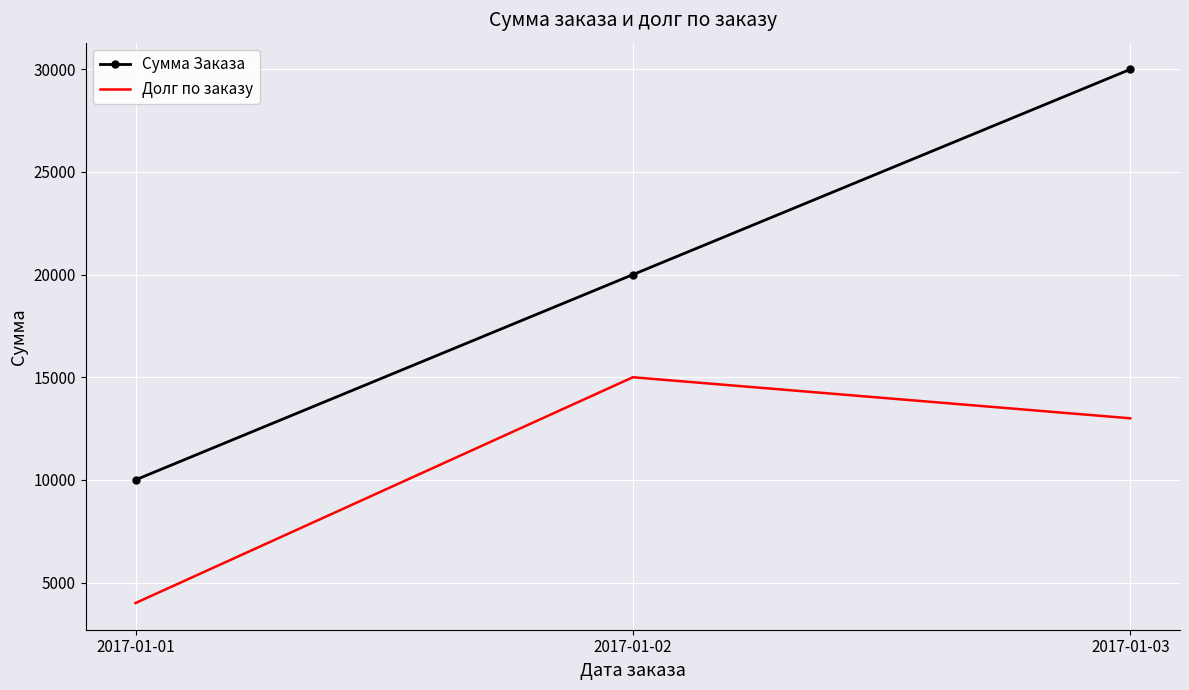

Reading left to right, transcribe all the data shown in this chart.

Сумма Заказа: 2017-01-01=10000	2017-01-02=20000	2017-01-03=30000
Долг по заказу: 2017-01-01=4000	2017-01-02=15000	2017-01-03=13000